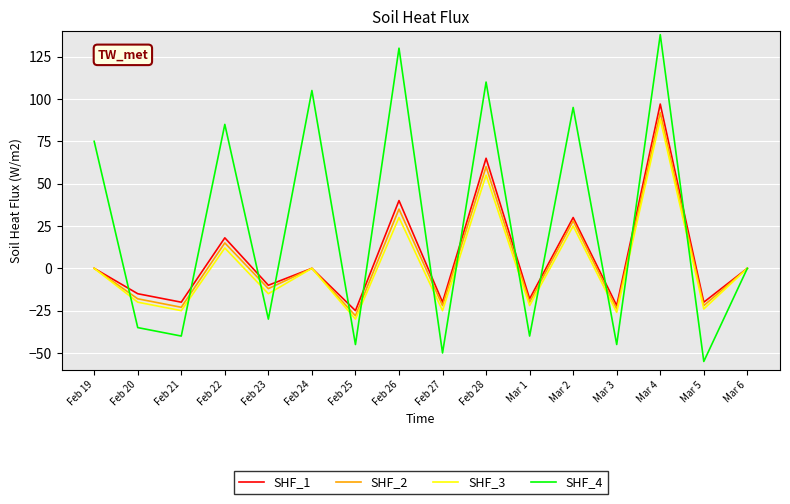

Between Feb 20 and Mar 4, which series saw the biggest shift?

SHF_4